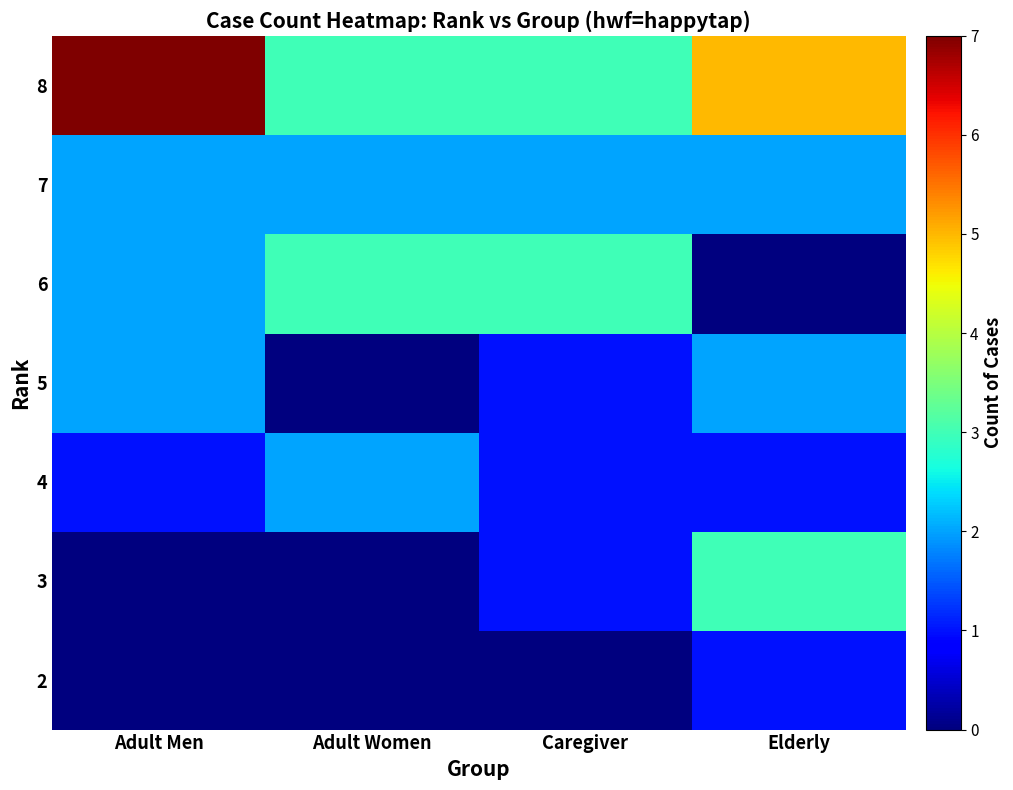

At how many categories does at least one series exceed 4?

2